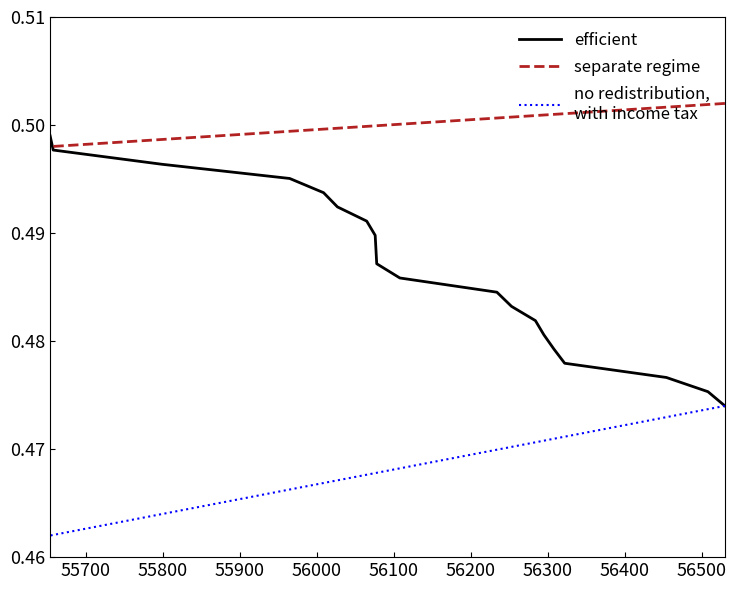

Does the chart display data point markers on the line(s)?

No